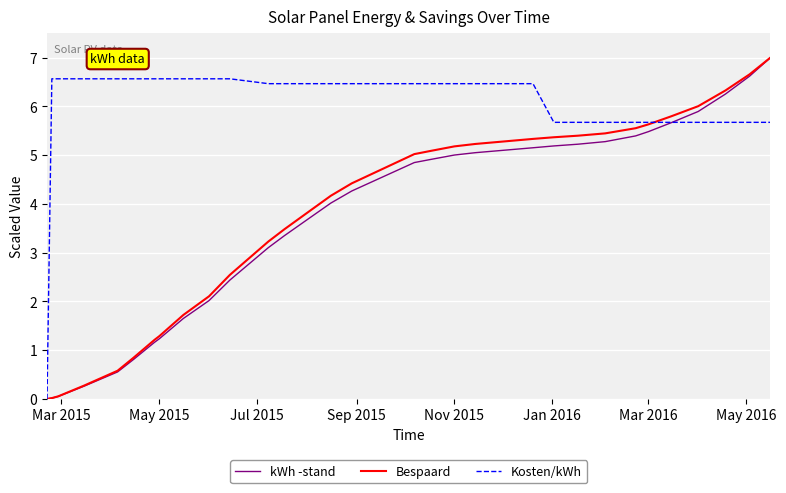

Does the chart display data point markers on the line(s)?

No